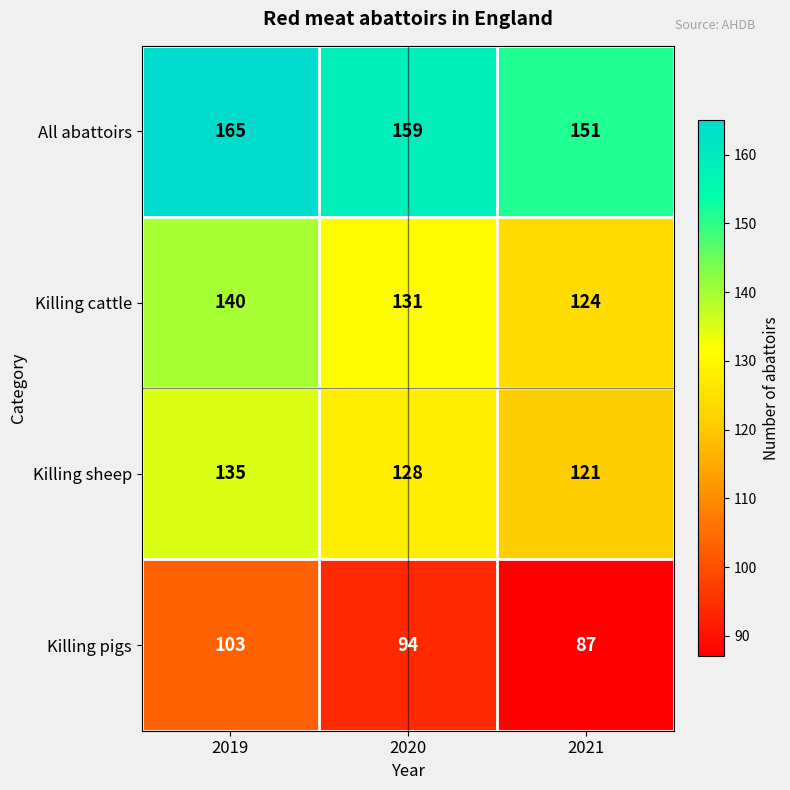

What is the difference between the maximum and second lowest values in the Killing cattle series?

9